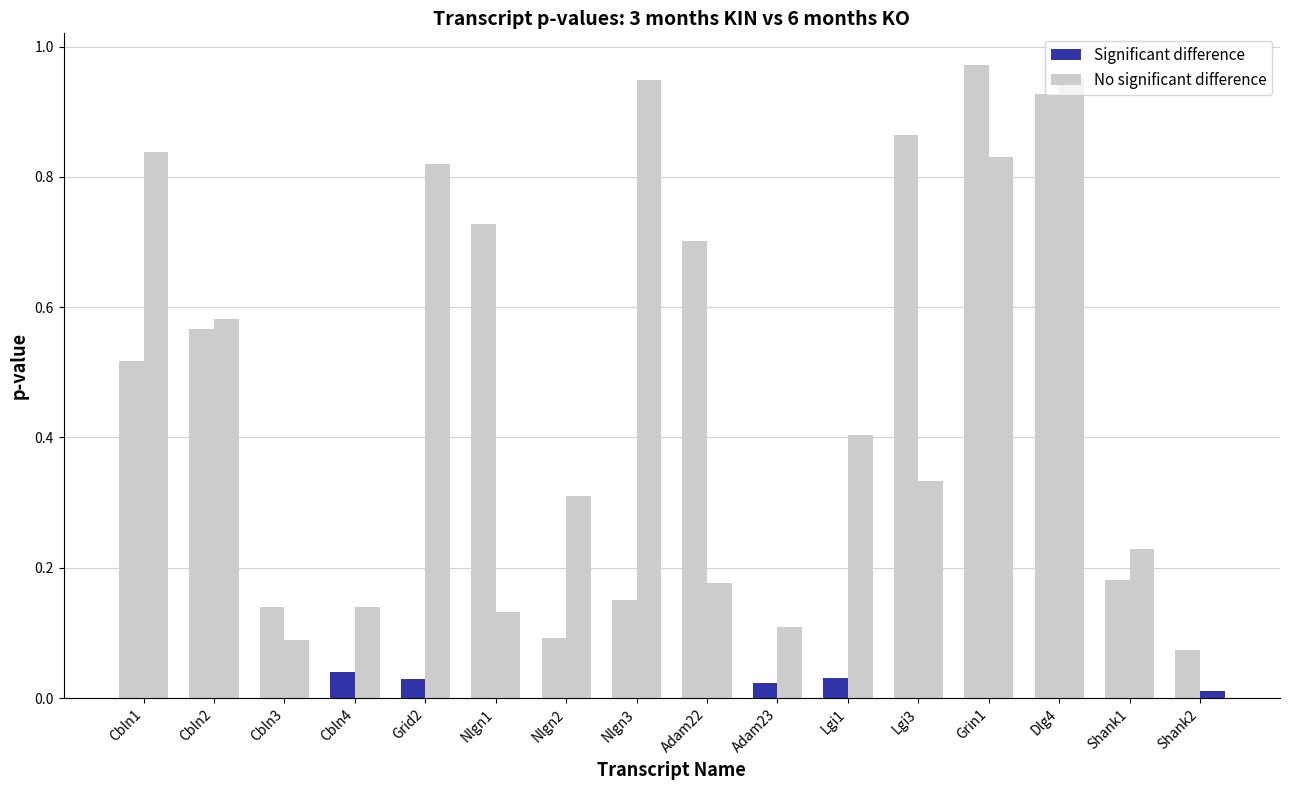

What value does the 3 months KIN p-value series have at Cbln3?

0.1